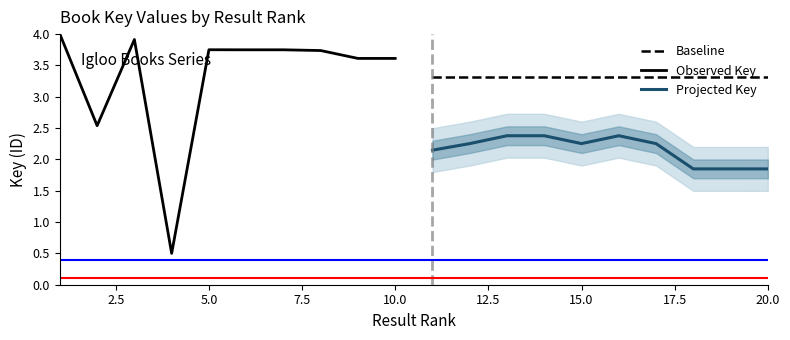

True or false: Baseline and Projected Key cross at least once.

False